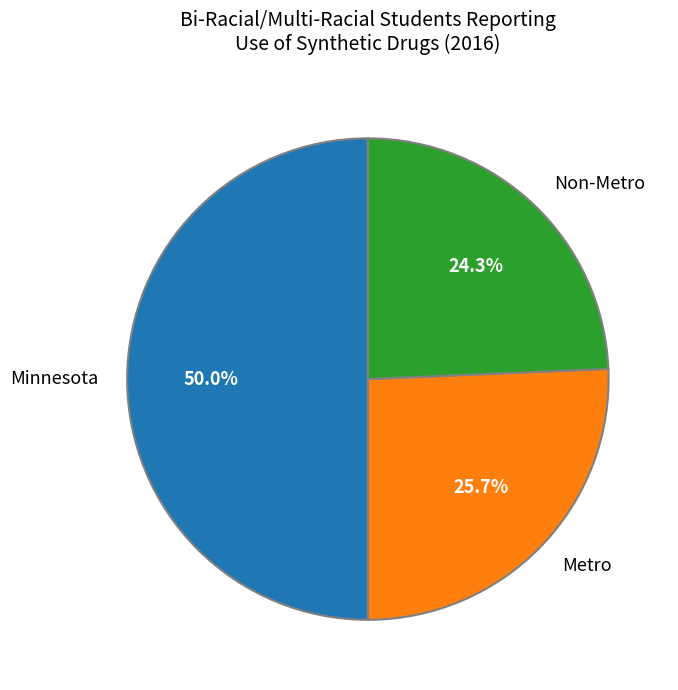

To the nearest percent, what is the difference between the largest and smallest slice percentages?

26%